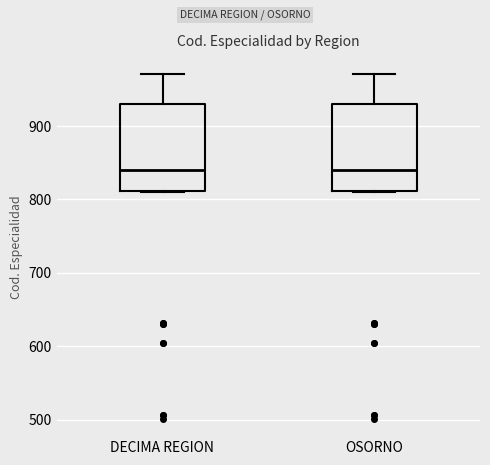

Reading left to right, read every box against the y-axis: the position of its median line, the range the box covers, and the ends of its whiskers. The values are not printed on the chart, so give them approximately, as read against the axis.

DECIMA REGION: median 840, box 810 to 930, whiskers 810 to 970
OSORNO: median 840, box 810 to 930, whiskers 810 to 970